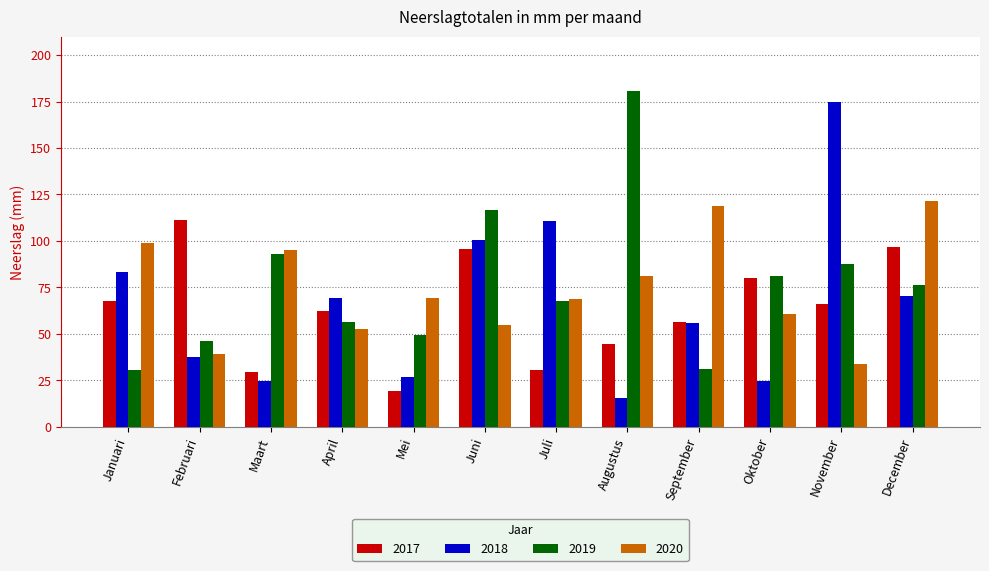

What is the value of the 2017 bar at the 8th from the left?

44.3